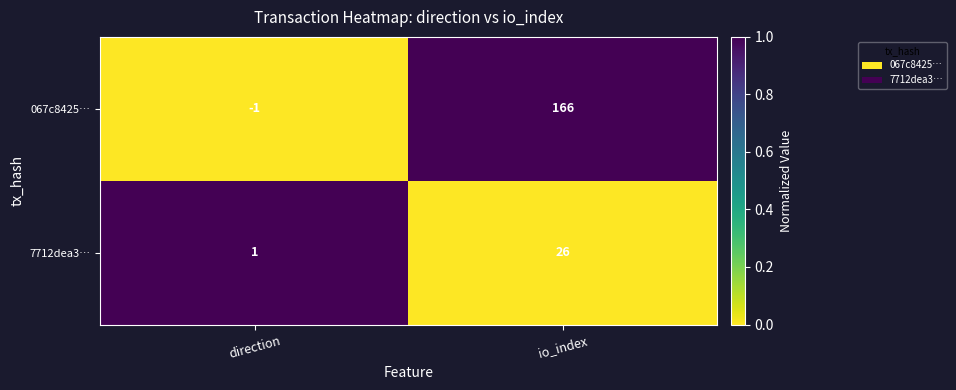

Reading left to right, extract all data points from this chart.

067c8425…: direction=-1	io_index=166
7712dea3…: direction=1	io_index=26